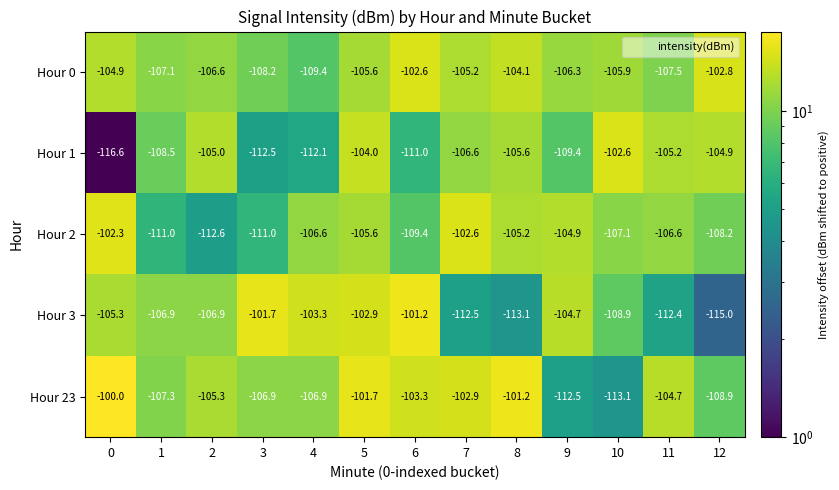

What is the smallest value displayed?

-116.6